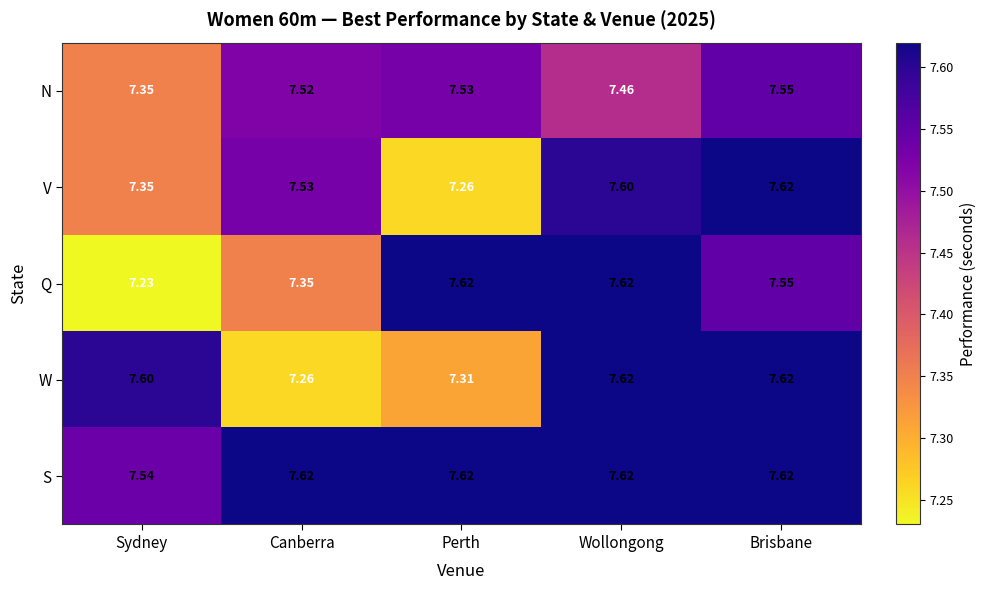

Which series has the widest spread of values?

Q